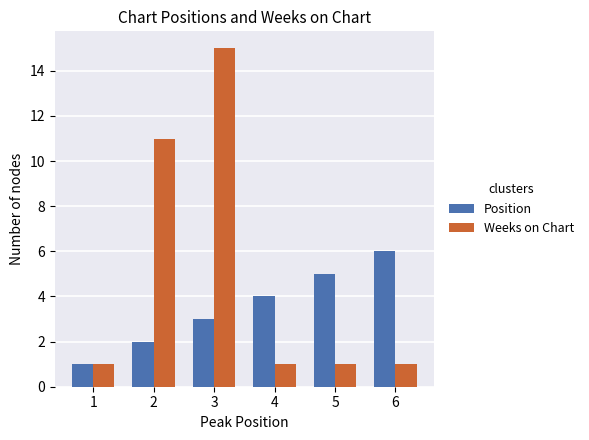

Reading left to right, list all the values displayed in this chart.

Position: 1	2	3	4	5	6
Weeks on Chart: 1	11	15	1	1	1